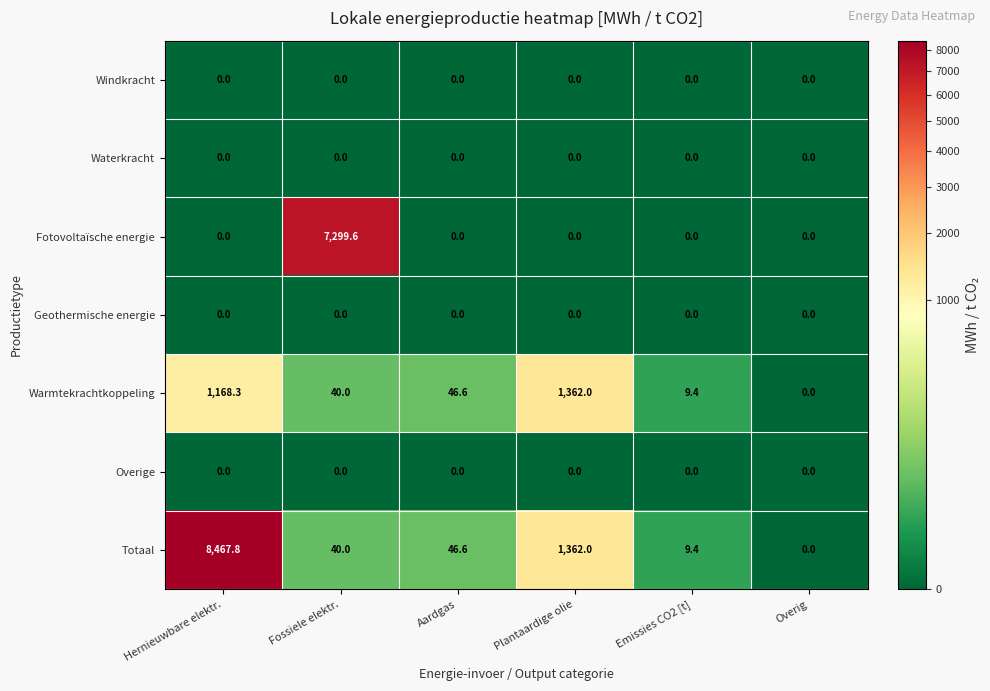

Which series has the largest total across all categories?

Totaal